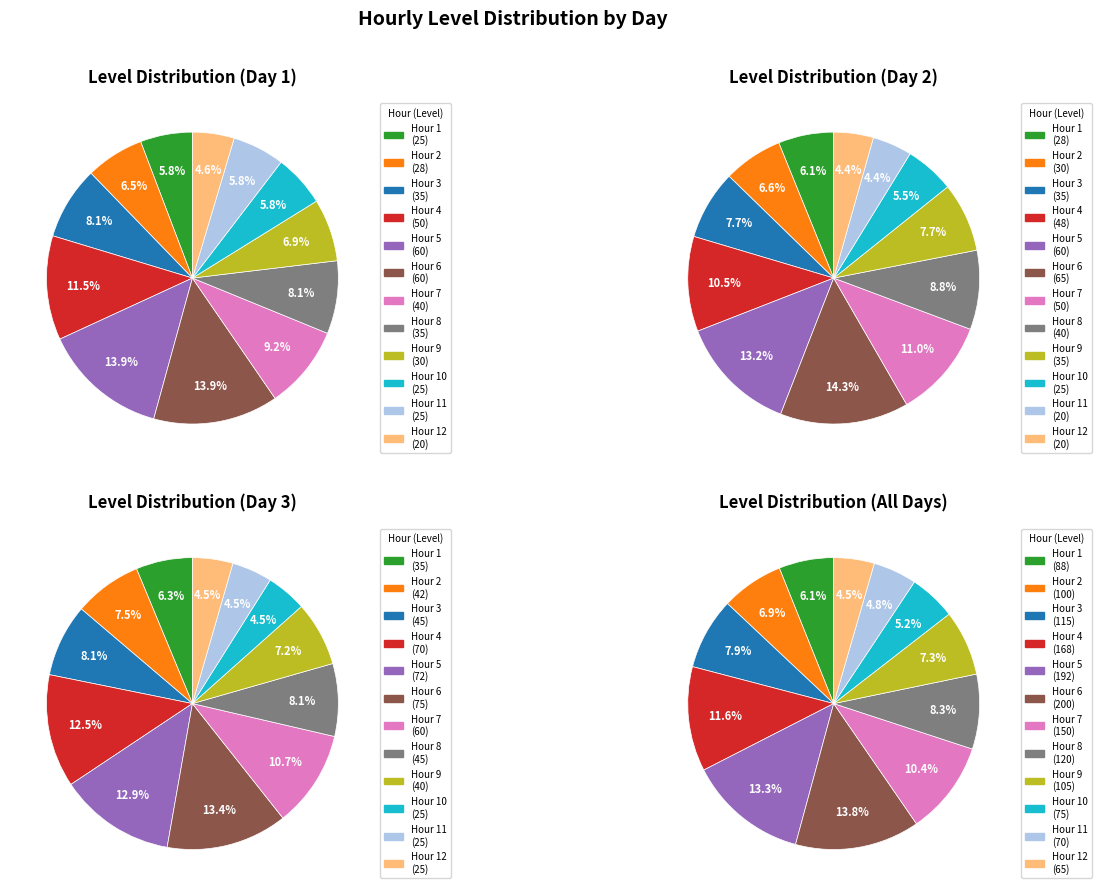

To the nearest percent, what is the combined percentage of 9 and 12?

12%